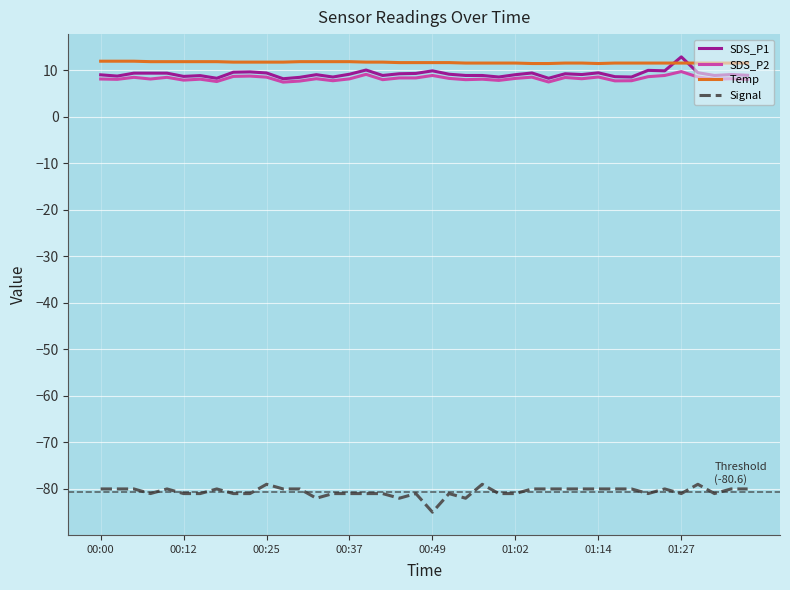

What is the minimum value shown in the chart?

-85.0